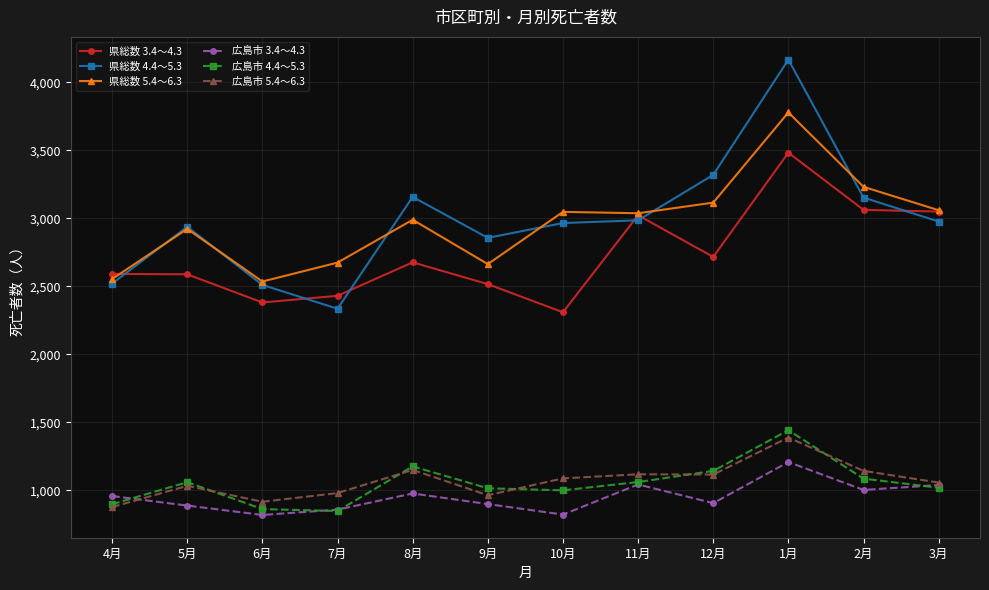

What is the label of the 7th point from the right?

9月